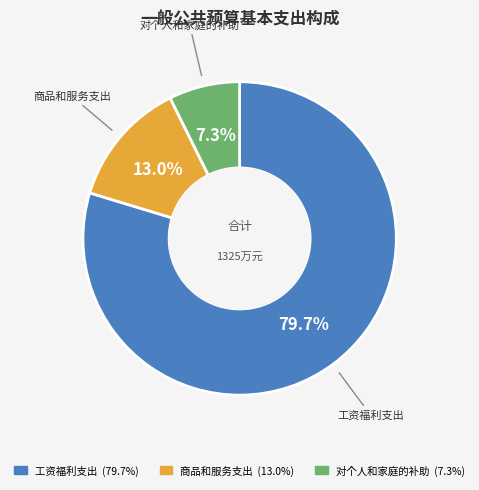

Approximately how many times larger is the value at 工资福利支出 compared to 商品和服务支出?

6.1